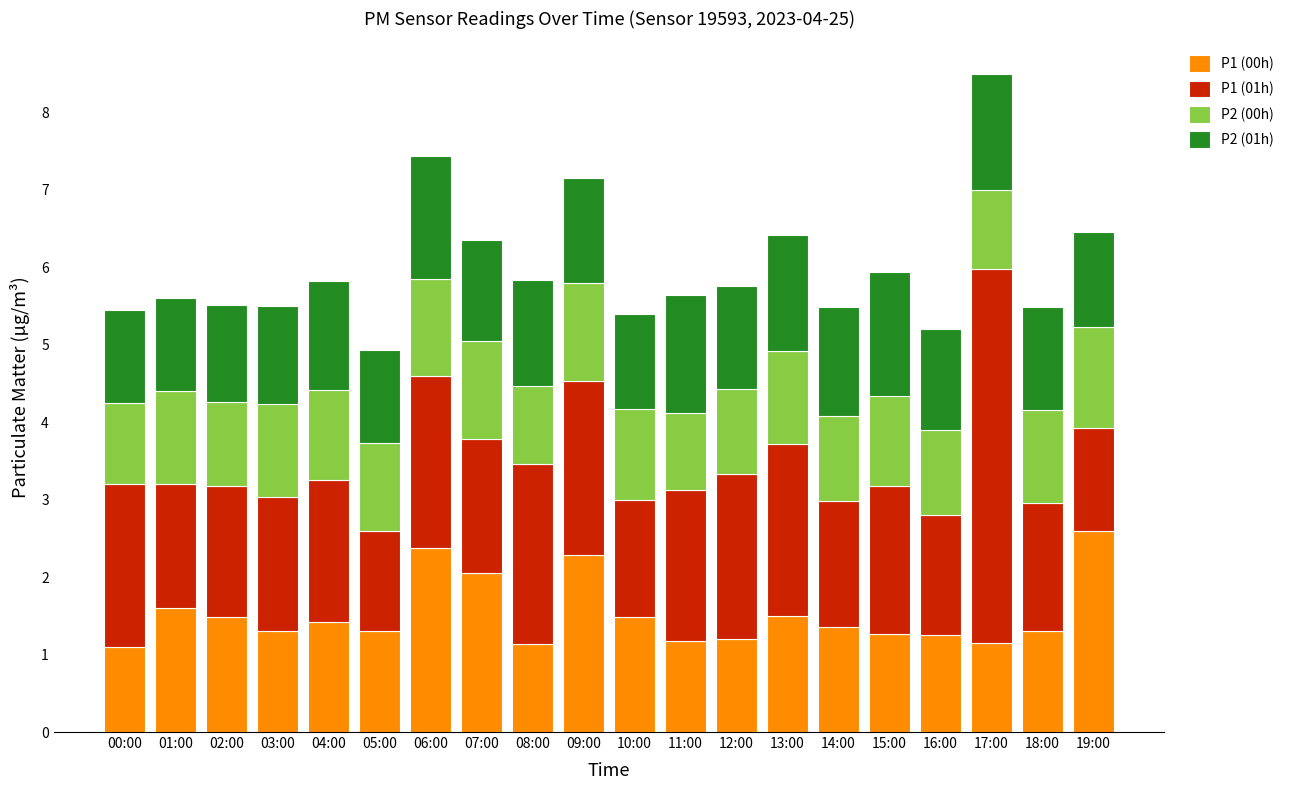

Which category has the highest value in the P1 (00h) series?

19:00